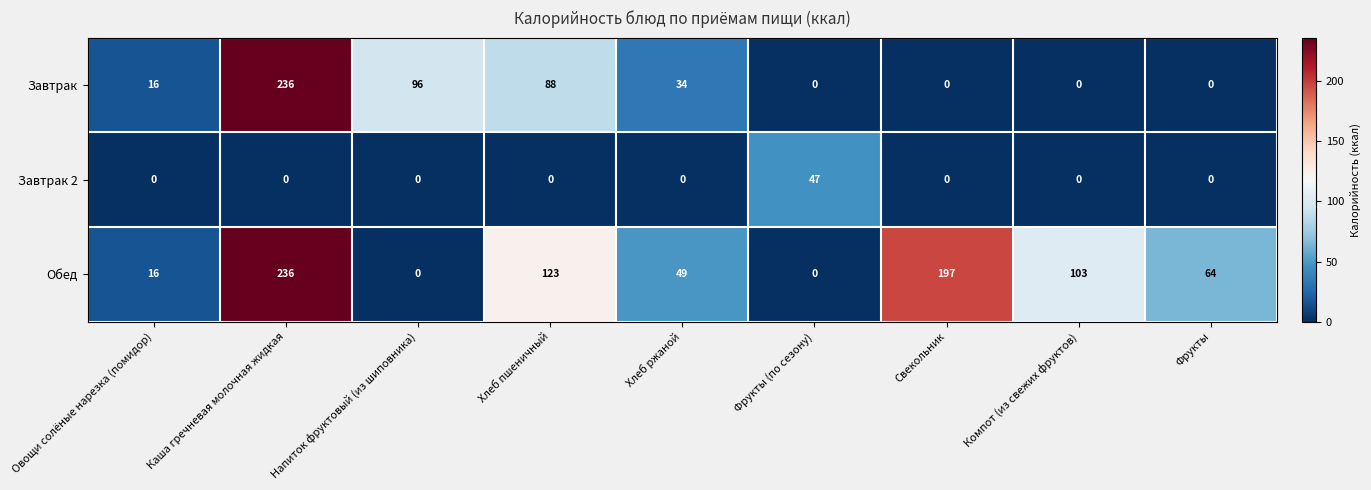

The Завтрак 2 series shows -23 at Компот (из свежих фруктов). True or false?

False